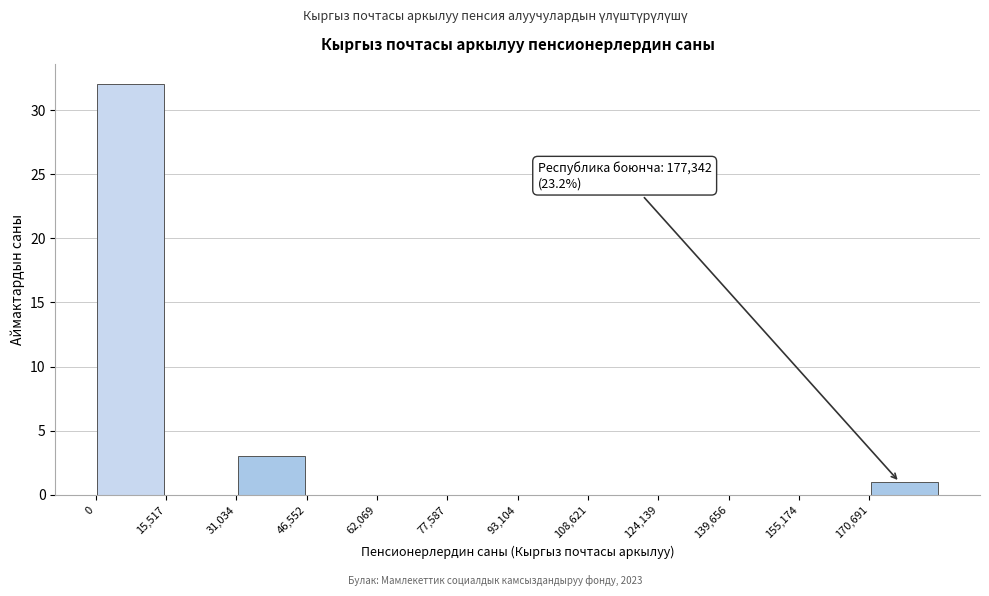

Over which range of the x-axis is the bar tallest?

0 to 16000